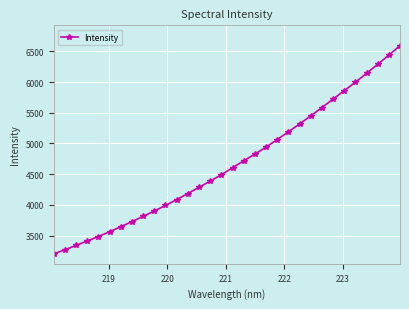

What is the average value?

4673.1